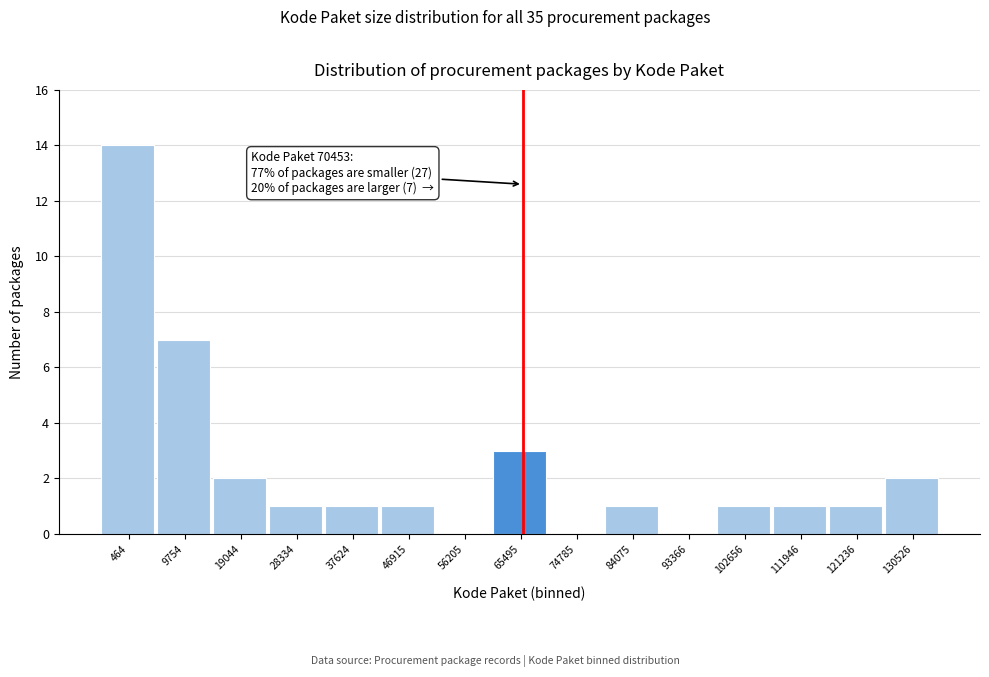

Reading right to left, list all the values displayed in this chart.

130526=2	121236=1	111946=1	102656=1	93366=0	84075=1	74785=0	65495=3	56205=0	46915=1	37624=1	28334=1	19044=2	9754=7	464=14